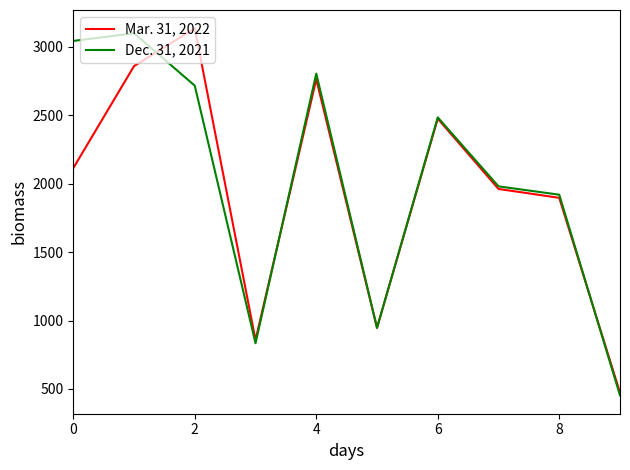

What is the smallest value displayed?

453